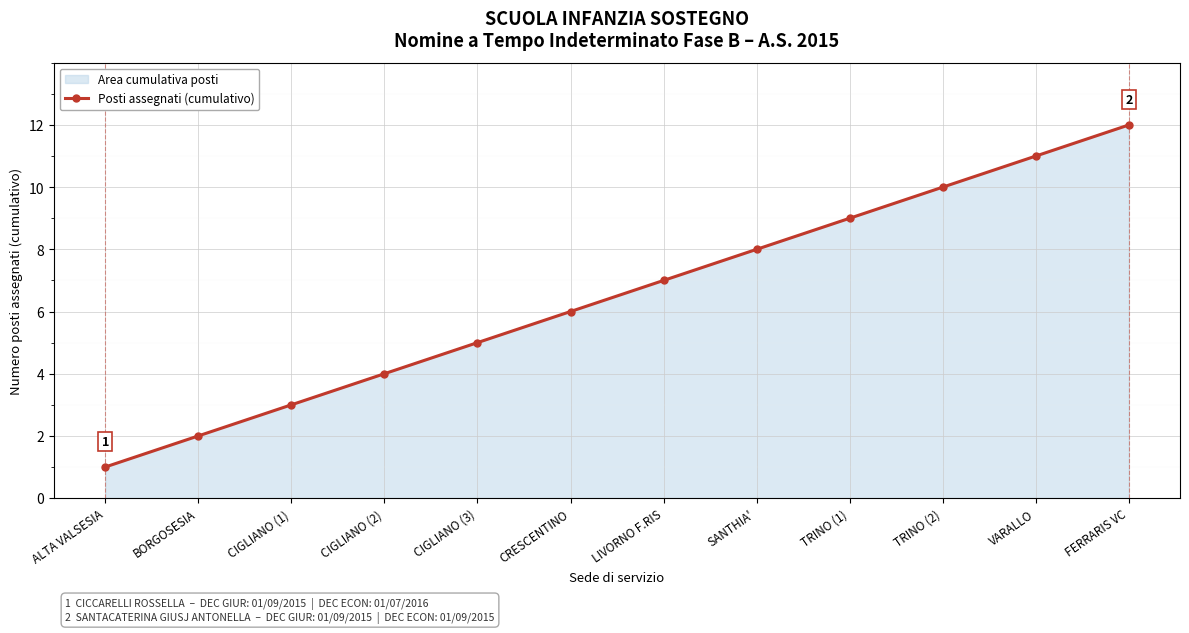

True or false: the data shows 9 at TRINO (1).

True